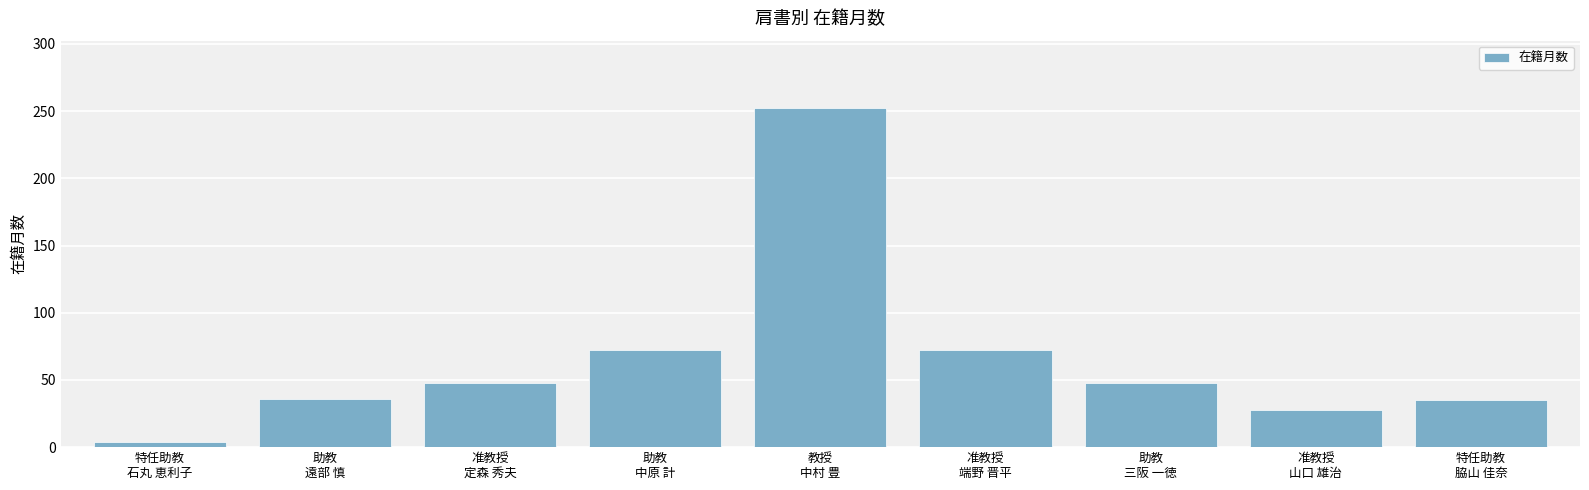

How many bars are there in total?

9